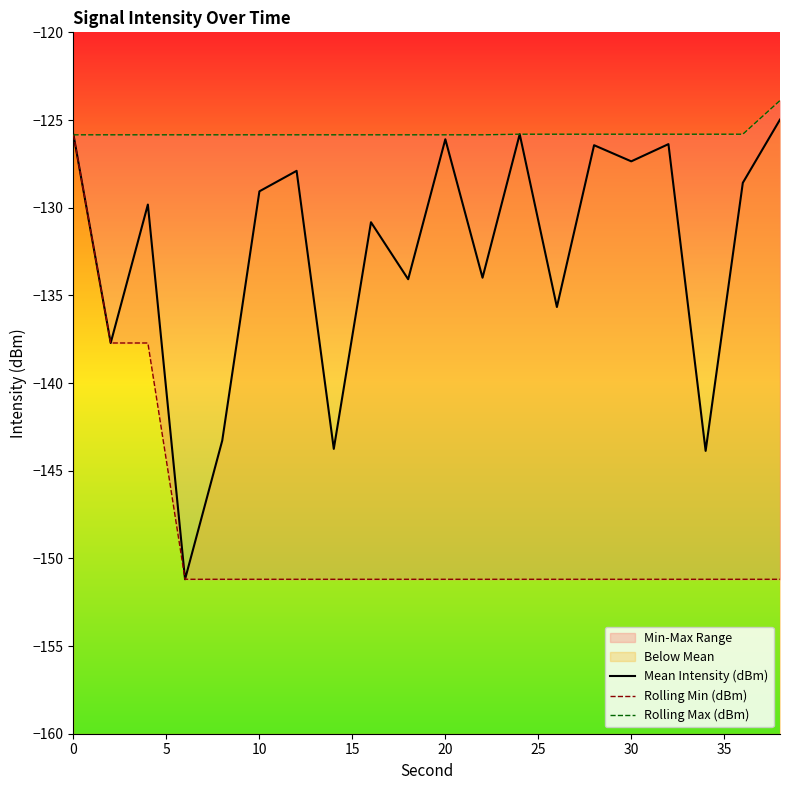

True or false: Rolling Min (dBm) has more than 0 points higher than both neighbors.

False